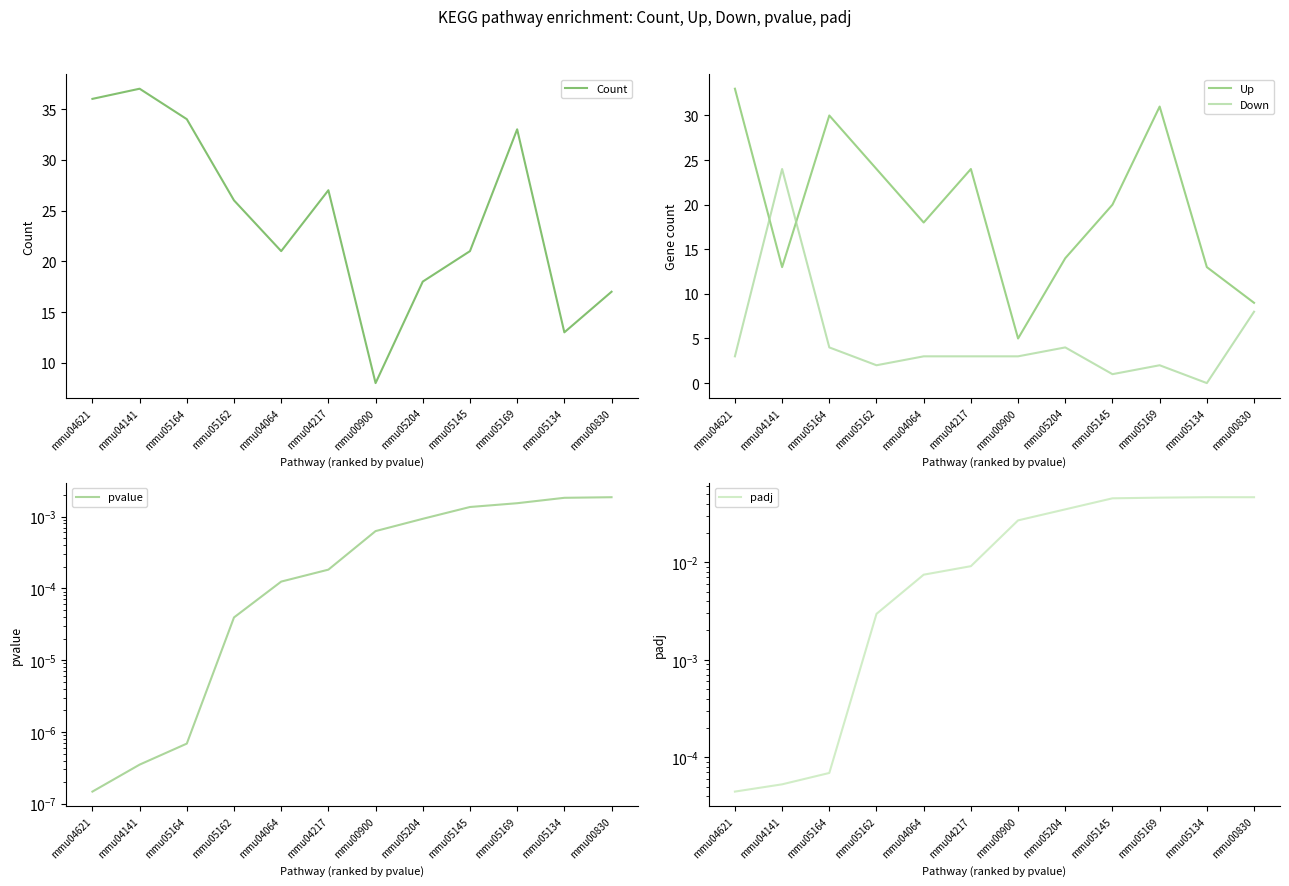

Which series has the largest total across all categories?

Count